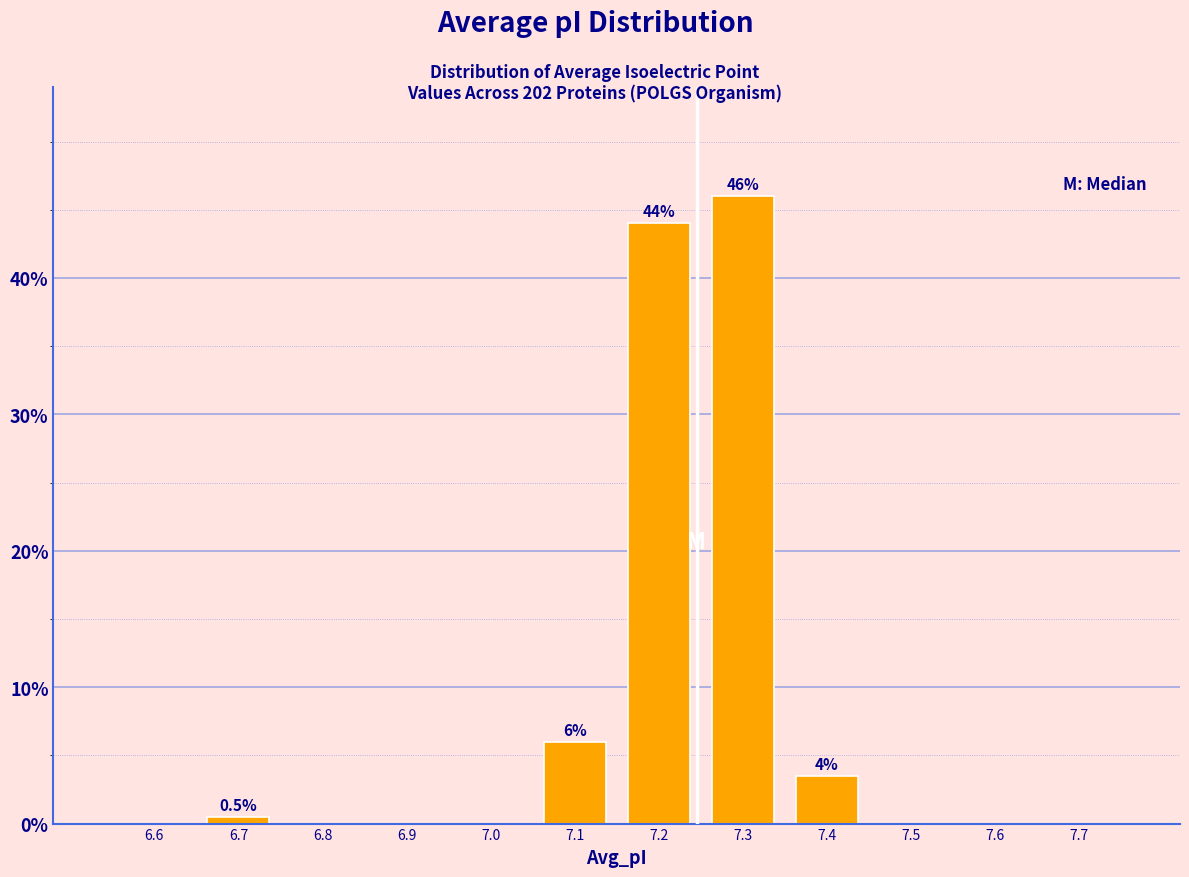

Reading left to right, what are all the values shown in this chart?

6.6=0.0	6.7=0.5	6.8=0.0	6.9=0.0	7.0=0.0	7.1=6.0	7.2=44.0	7.3=46.0	7.4=3.5	7.5=0.0	7.6=0.0	7.7=0.0